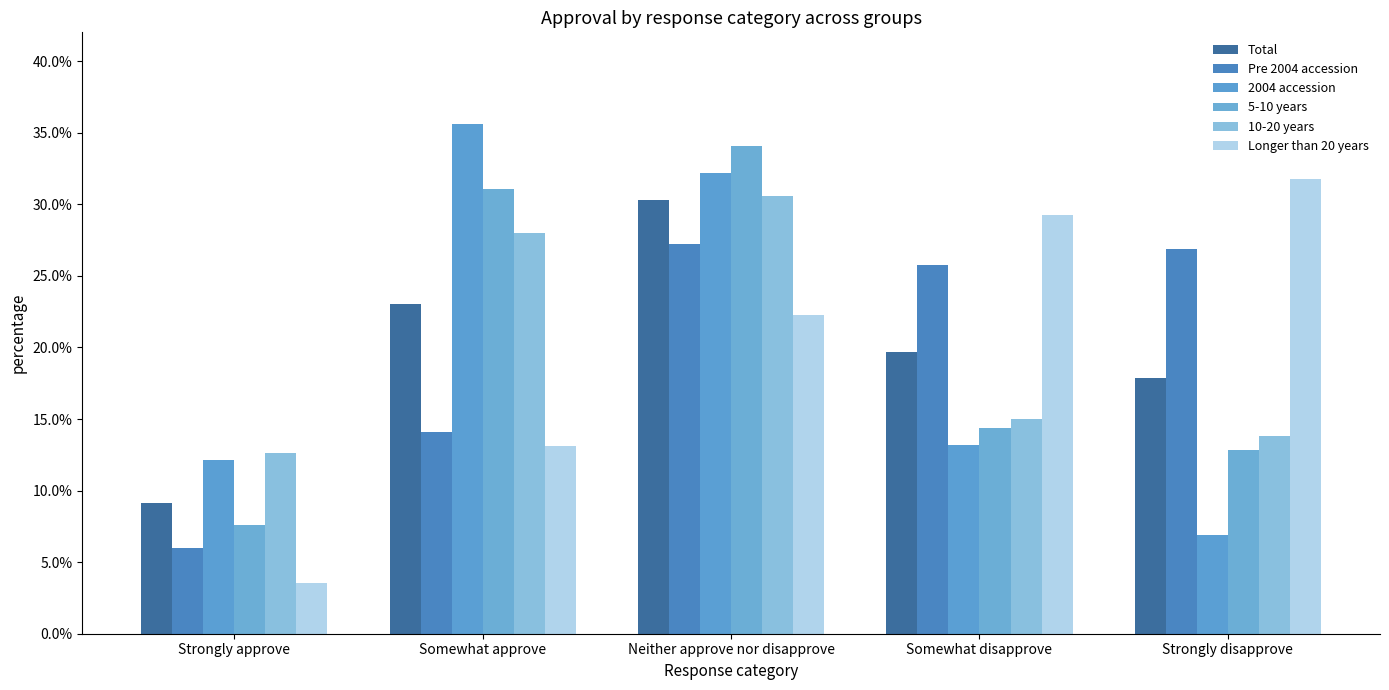

Are the bars horizontal?

No